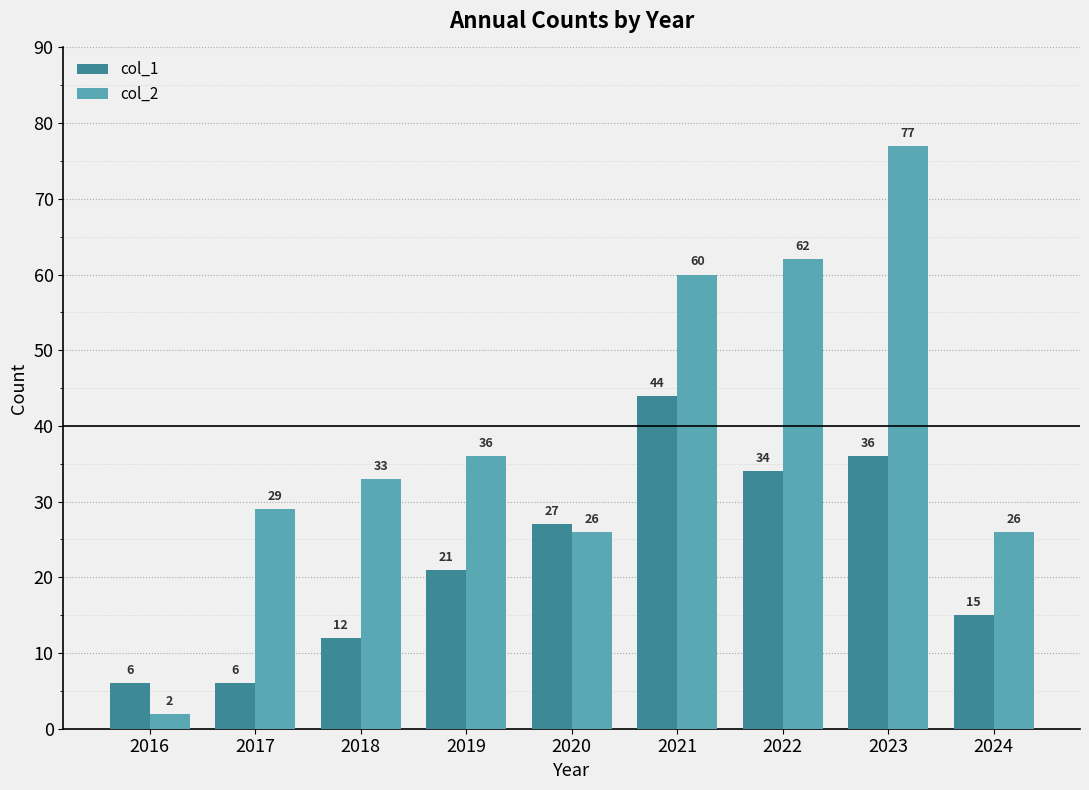

What is the smallest value displayed?

2